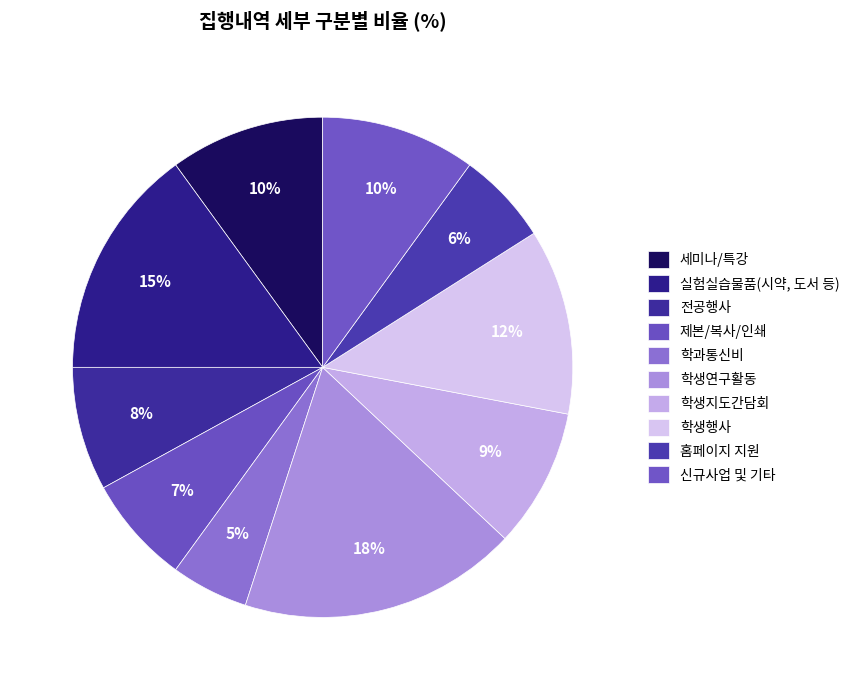

Is there a majority slice in this chart?

No